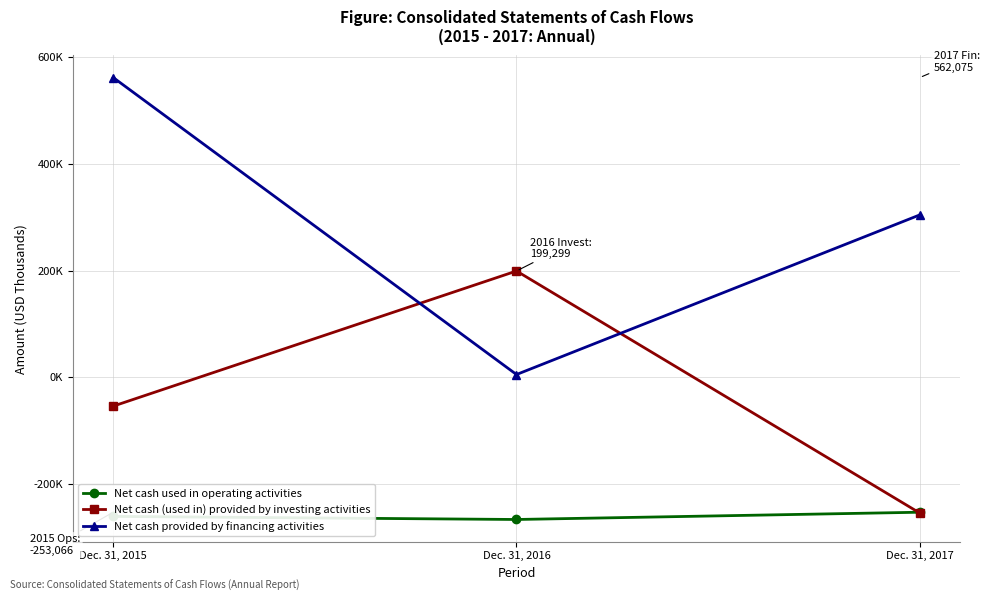

What are all the series names shown in the legend?

Net cash used in operating activities, Net cash (used in) provided by investing activities, Net cash provided by financing activities